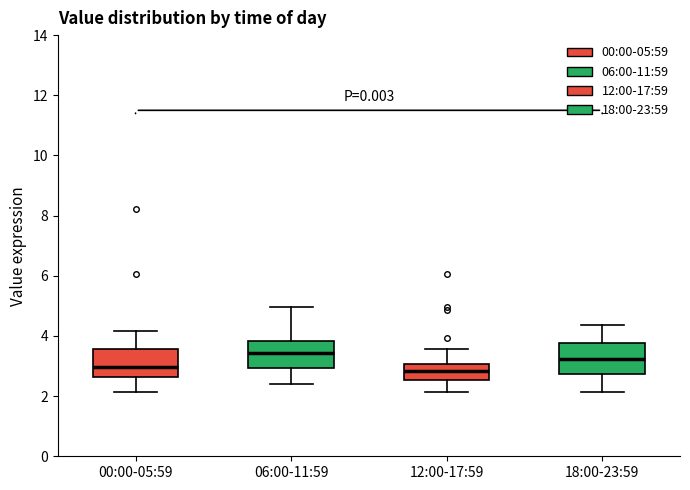

Where does the lower whisker of the box for 12:00-17:59 end on the y-axis? The values are not printed on the chart, so give them approximately, as read against the axis.

2.2